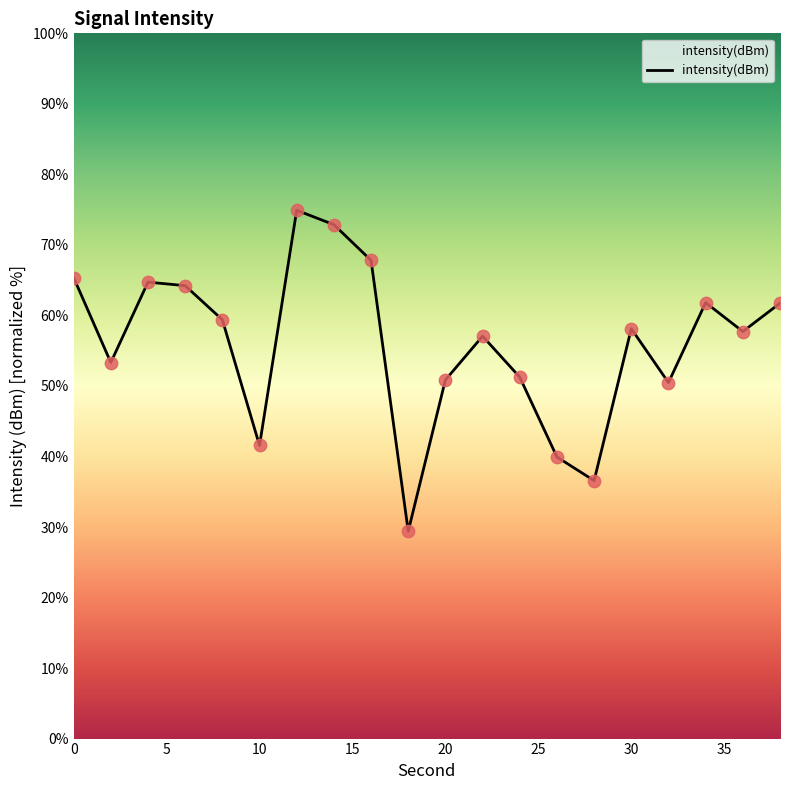

What is the difference between the maximum and minimum values?

45.5